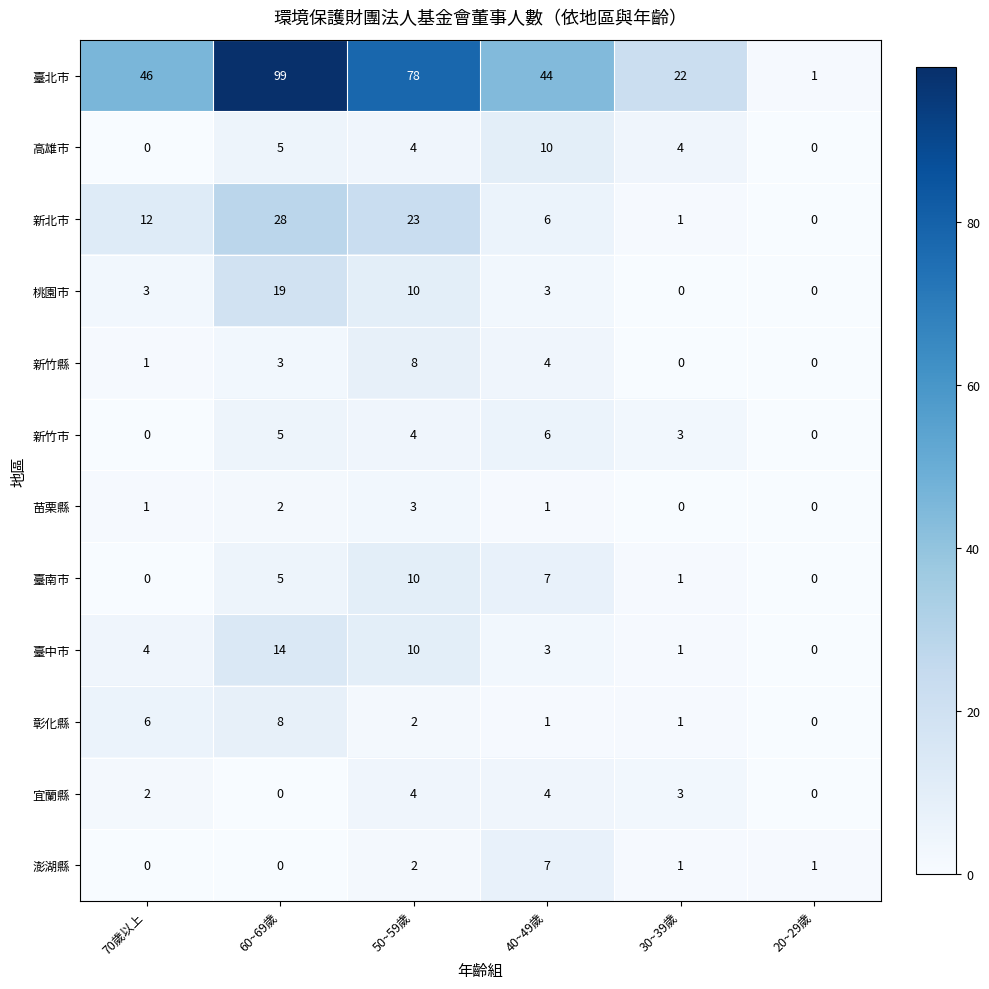

What is the maximum value for 臺中市?

14